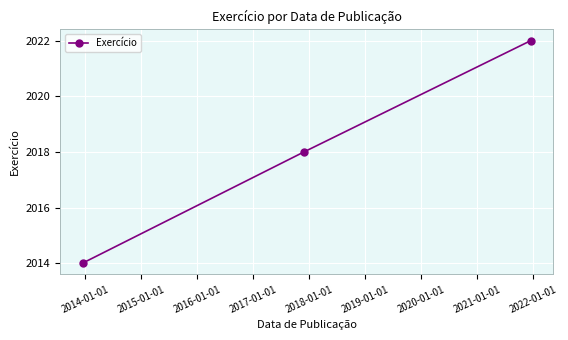

What is the value of the 2nd point from the left?

2018